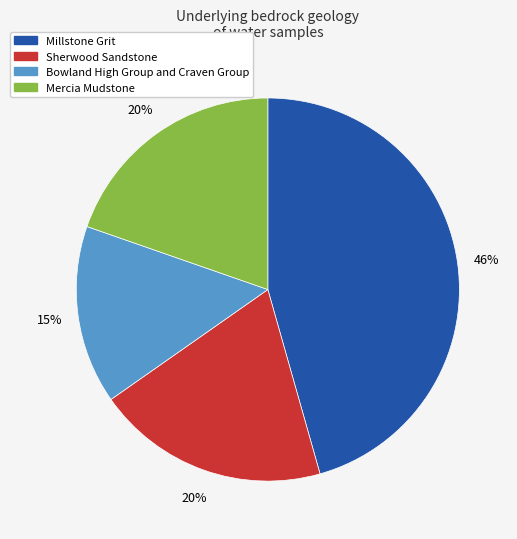

Do Mercia Mudstone and Bowland High Group and Craven Group together represent more than half of the pie?

No